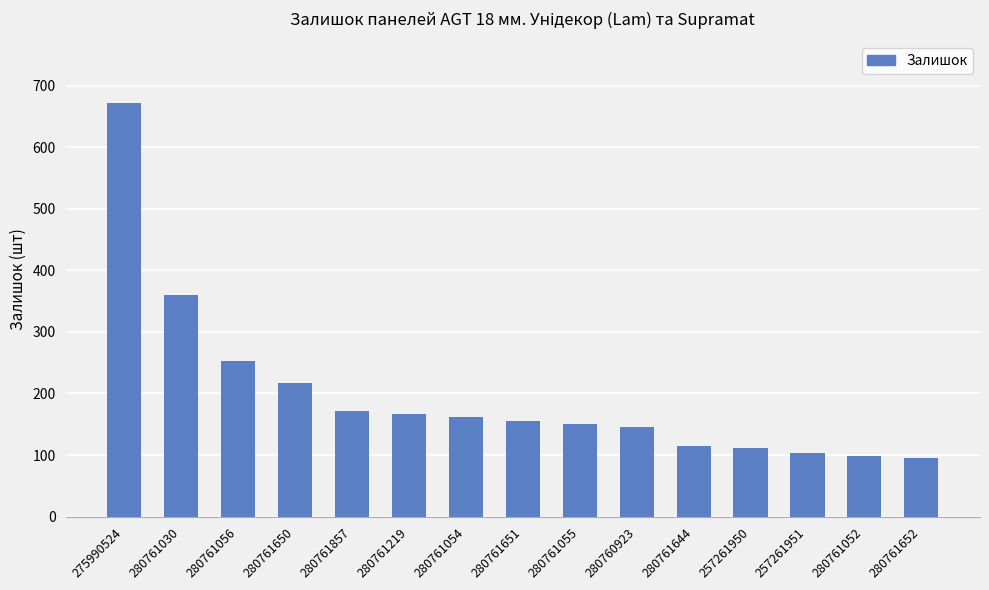

What is the sum of all values?

2974